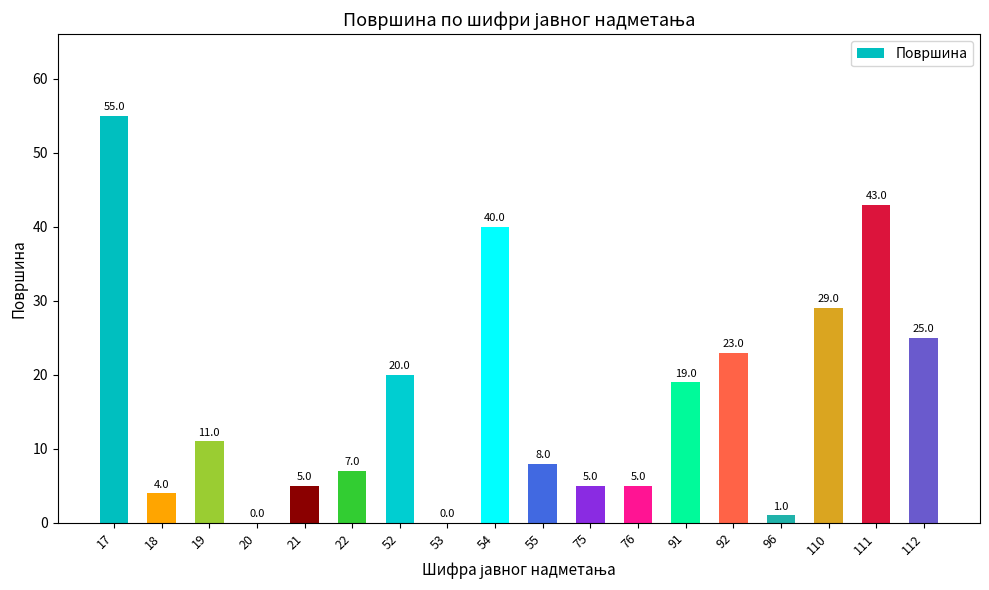

Are the bars horizontal?

No